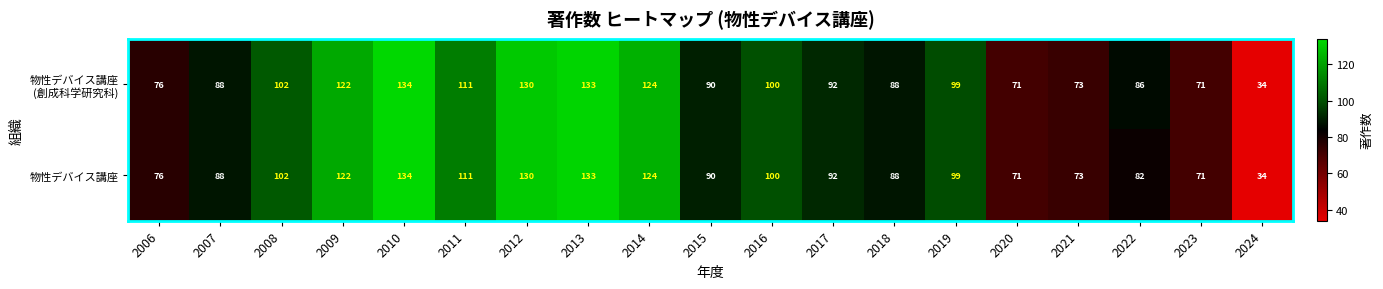

What is the total value across all series at 2019?

198